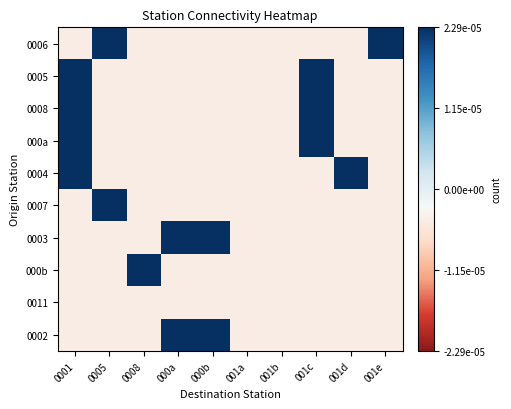

Rank the series at 001b from highest to lowest value.

0006, 0005, 0008, 000a, 0004, 0007, 0003, 000b, 0011, 0002